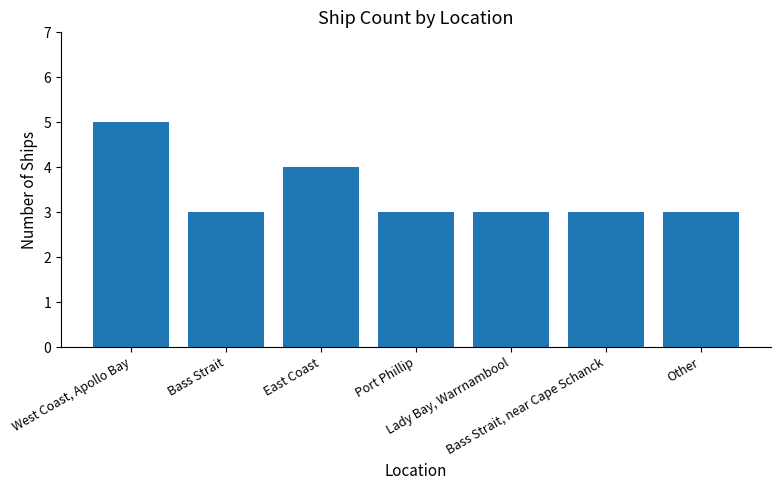

What is the value of the 5th bar from the left?

3